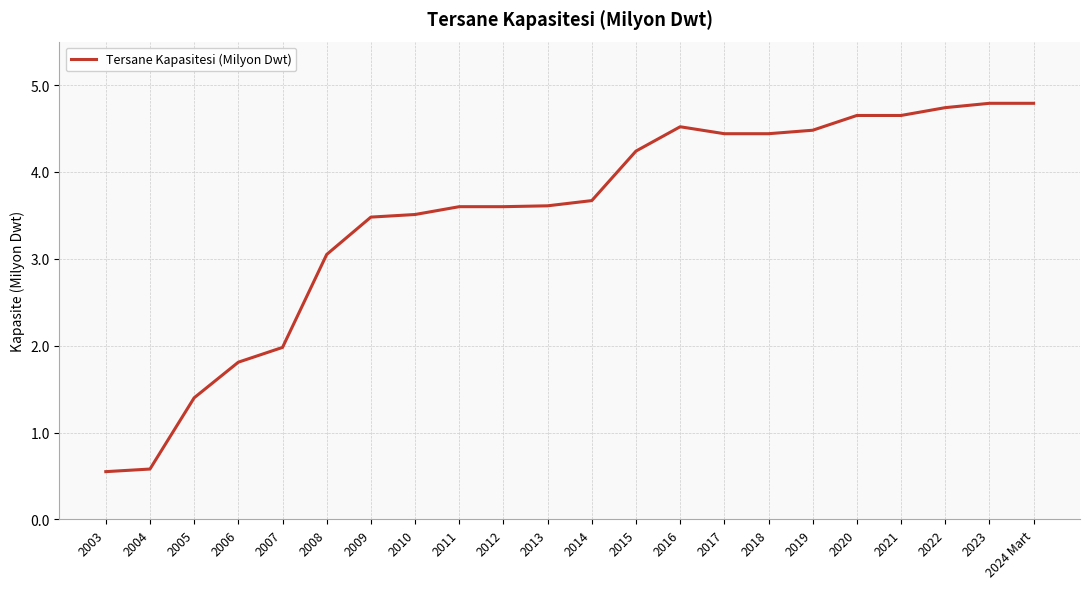

Which has a higher value, 2007 or 2012?

2012